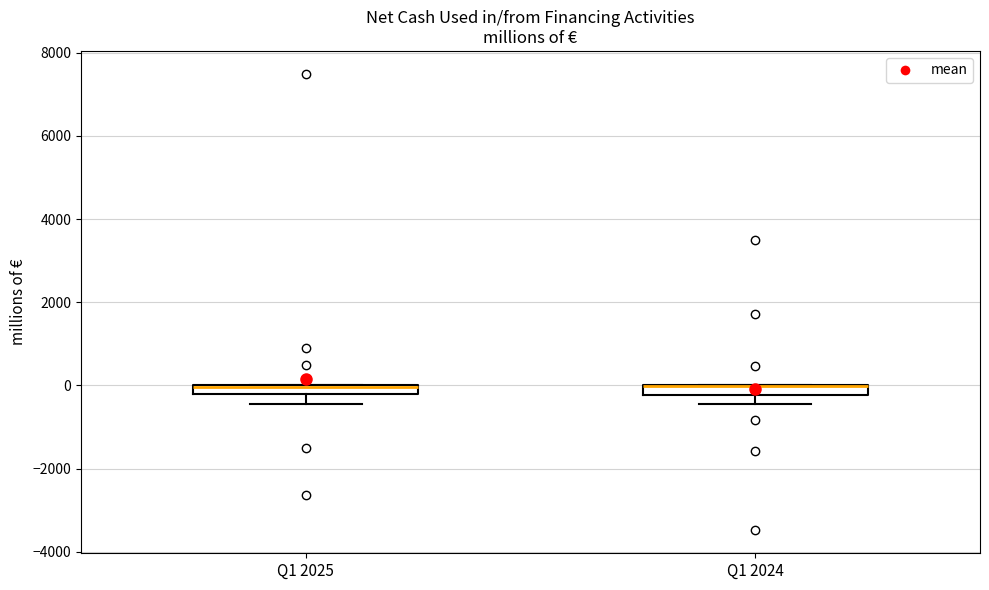

Where does the lower whisker of the box for Q1 2024 end on the y-axis? The values are not printed on the chart, so give them approximately, as read against the axis.

-400